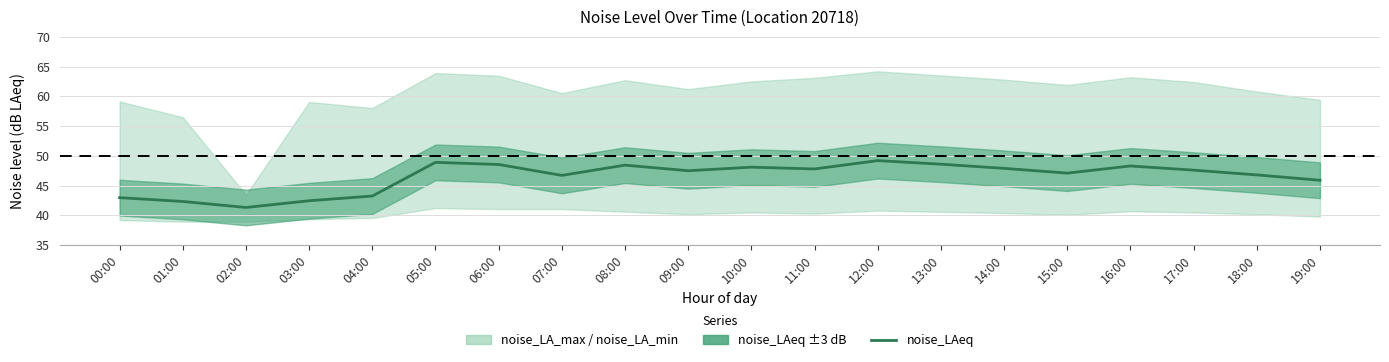

What is the value of the 14th point from the left?

48.6